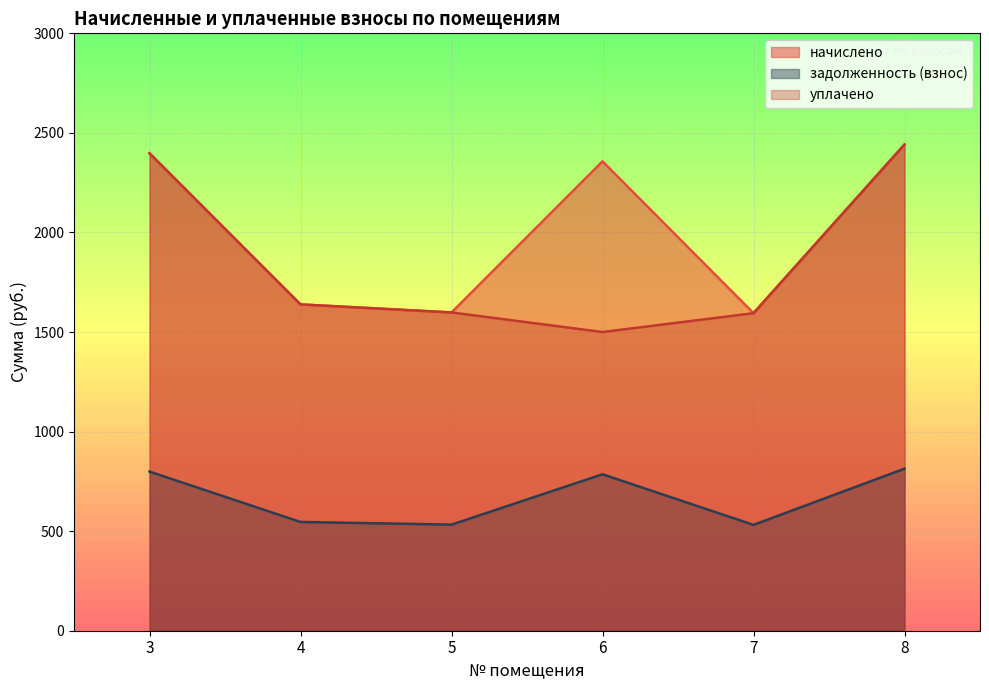

True or false: начислено and уплачено cross at least once.

False